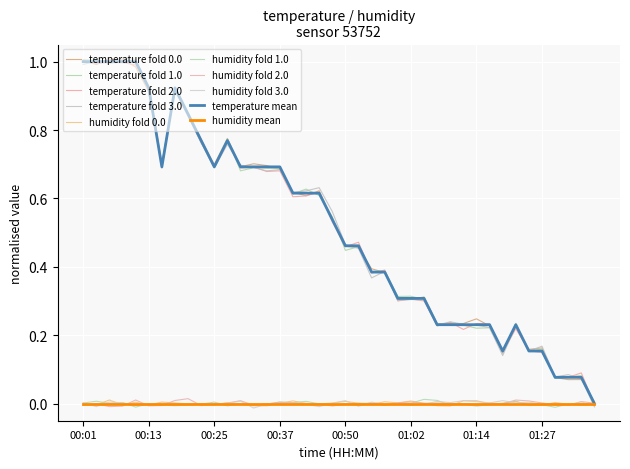

Reading left to right, transcribe all the data shown in this chart.

1.0	1.0	1.0	1.0	1.0	0.9	0.7	0.9	0.8	0.8	0.7	0.8	0.7	0.7	0.7	0.7	0.6	0.6	0.6	0.5	0.5	0.5	0.4	0.4	0.3	0.3	0.3	0.2	0.2	0.2	0.2	0.2	0.2	0.2	0.2	0.2	0.1	0.1	0.1	0.0